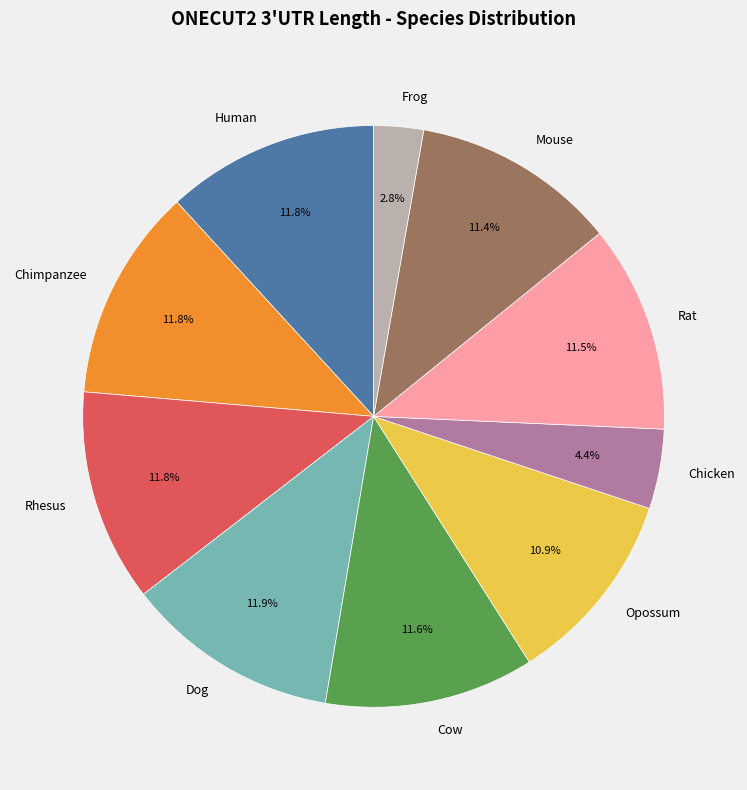

What percentage do Frog and Mouse together represent?

14.2%